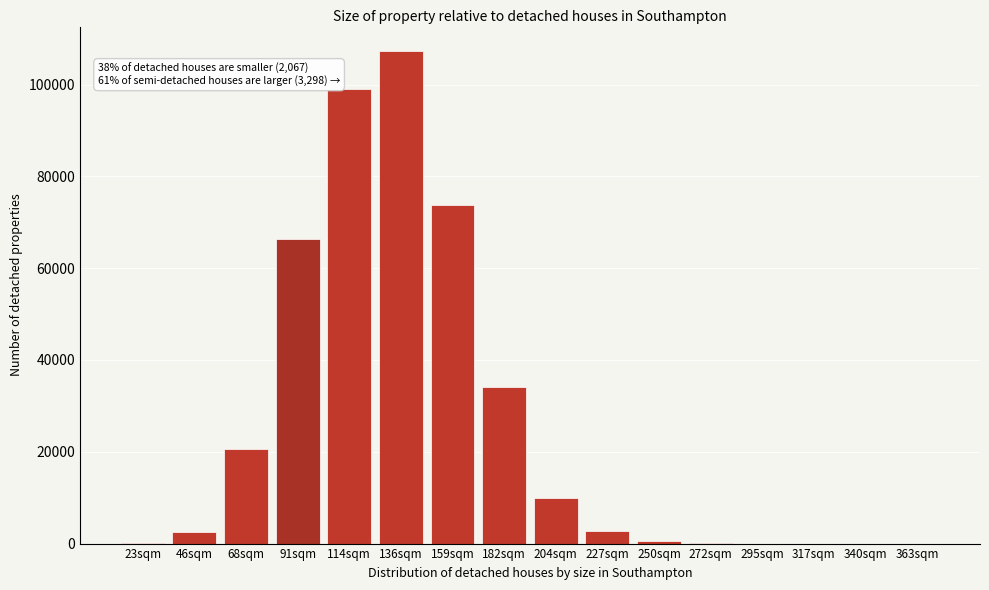

What is the sum of all values?

416785